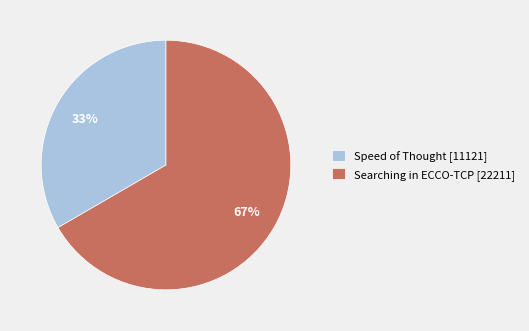

What percentage is the Speed of Thought [11121] slice, to the nearest percent?

33%